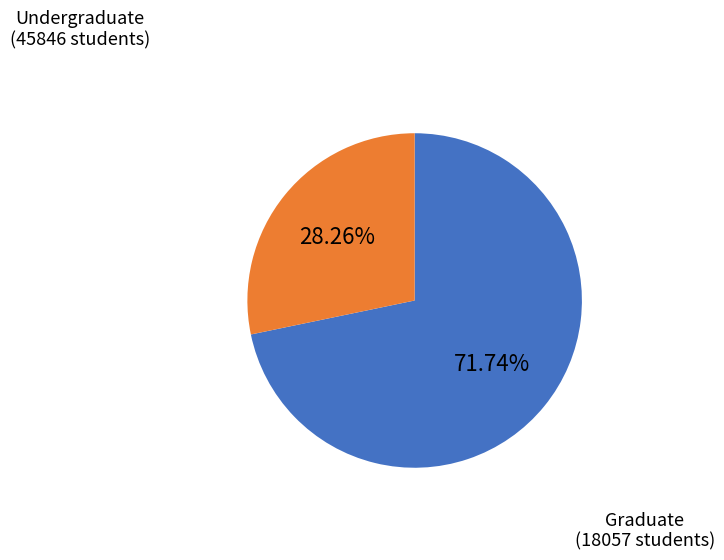

Is there a majority slice in this chart?

Yes